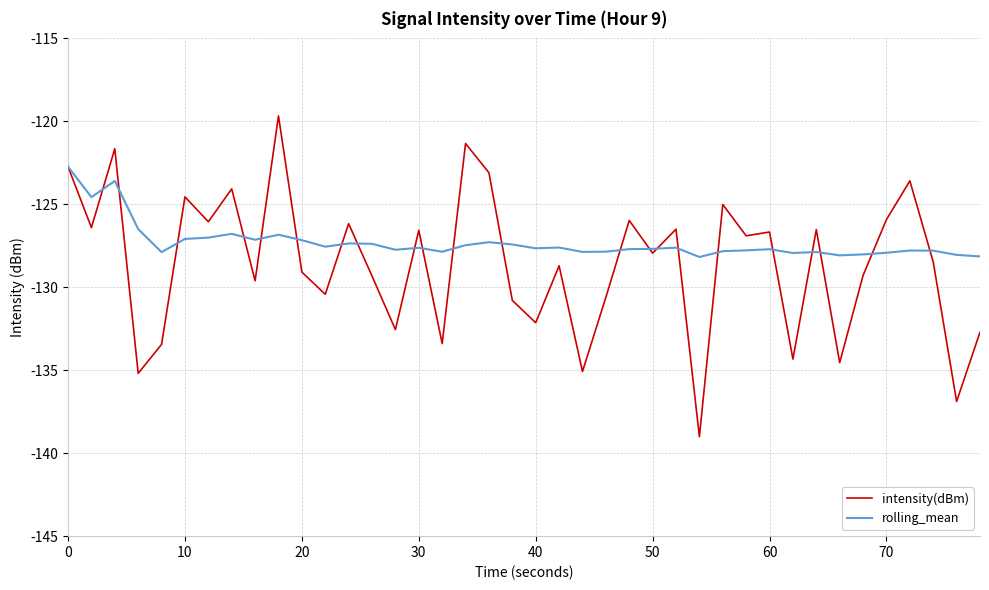

How many categories are shown in the chart?

40